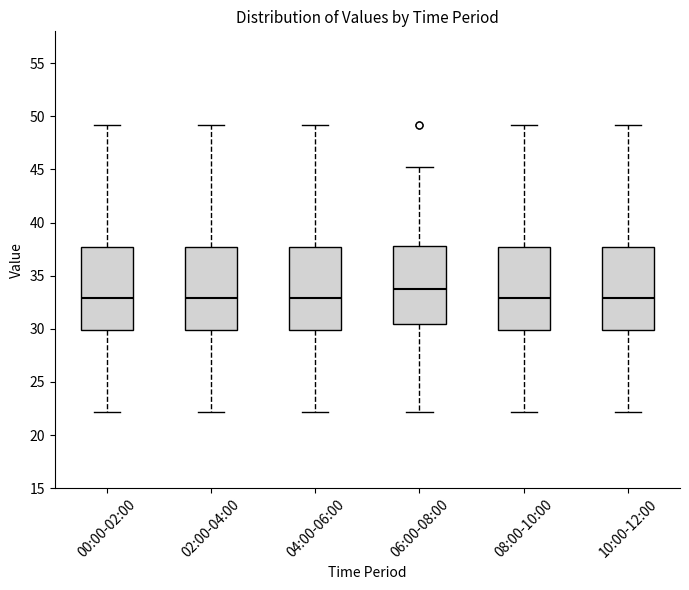

Reading left to right, transcribe this box plot: for each box, give where its median line is, the range the box spans, and where its two whiskers end, as read against the y-axis. The values are not printed on the chart, so give them approximately, as read against the axis.

00:00-02:00: median 33.0, box 30.0 to 37.5, whiskers 22.0 to 49.0
02:00-04:00: median 33.0, box 30.0 to 37.5, whiskers 22.0 to 49.0
04:00-06:00: median 33.0, box 30.0 to 37.5, whiskers 22.0 to 49.0
06:00-08:00: median 34.0, box 30.5 to 38.0, whiskers 22.0 to 45.0
08:00-10:00: median 33.0, box 30.0 to 37.5, whiskers 22.0 to 49.0
10:00-12:00: median 33.0, box 30.0 to 37.5, whiskers 22.0 to 49.0